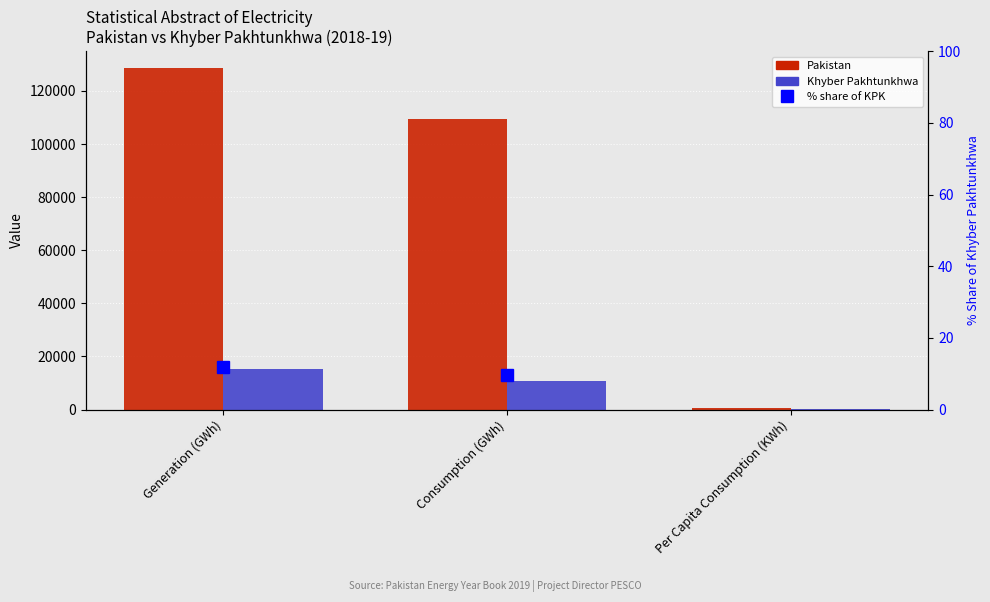

At how many categories does at least one series exceed 15445?

2